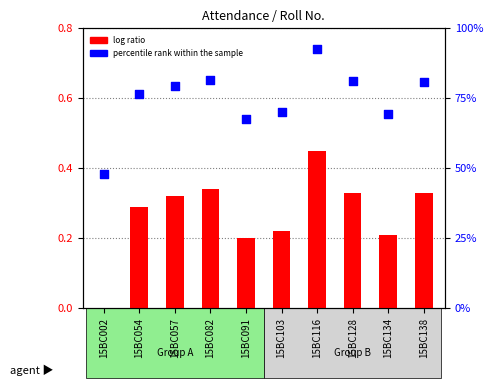

Is the value of log ratio at 15BC002 greater than the value of percentile rank within the sample at 15BC103?

No